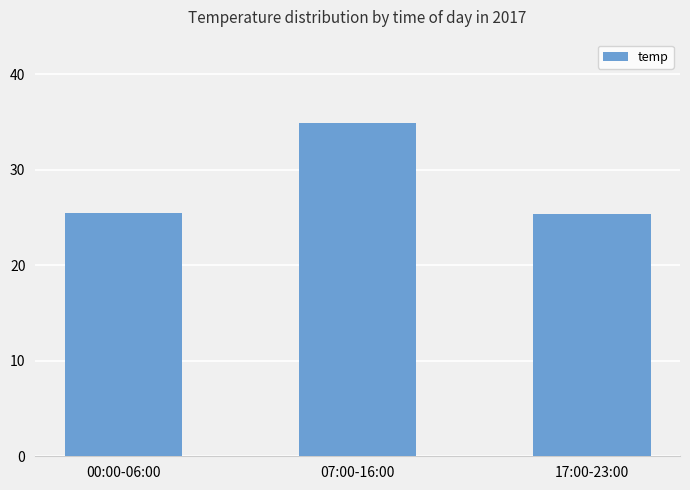

What is the change in value from 00:00-06:00 to 17:00-23:00?

-0.1